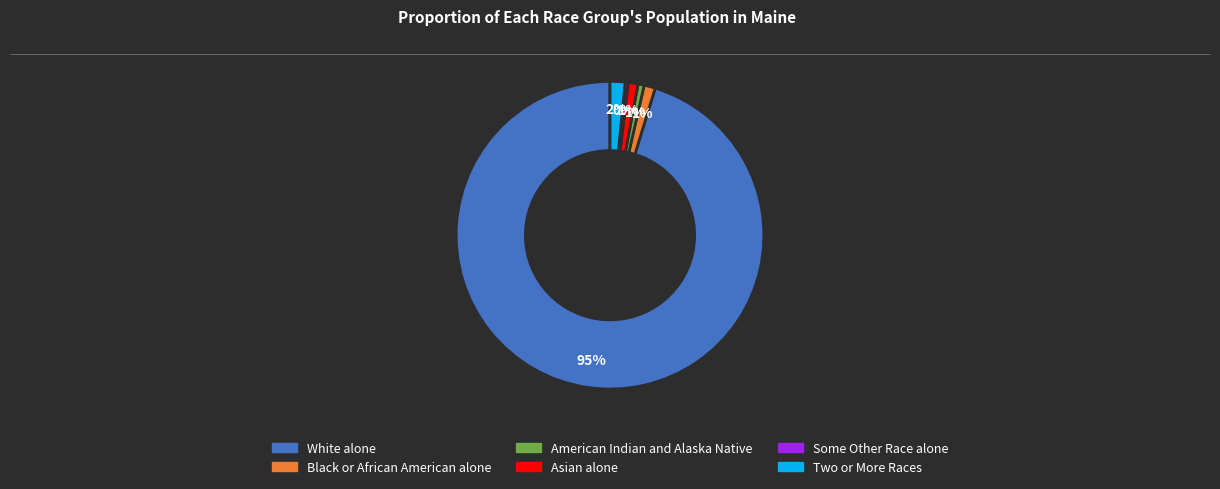

What is the largest slice in the pie chart?

White alone